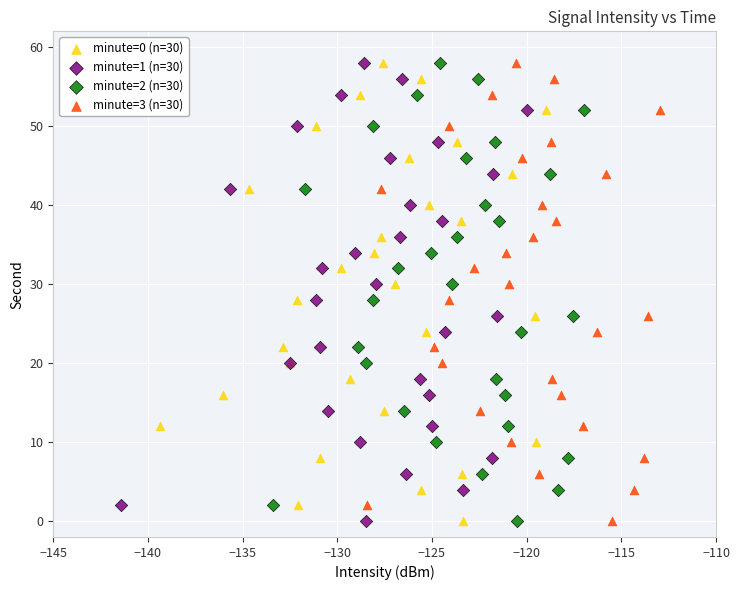

What are all the series names shown in the legend?

minute=0 (n=30), minute=1 (n=30), minute=2 (n=30), minute=3 (n=30)